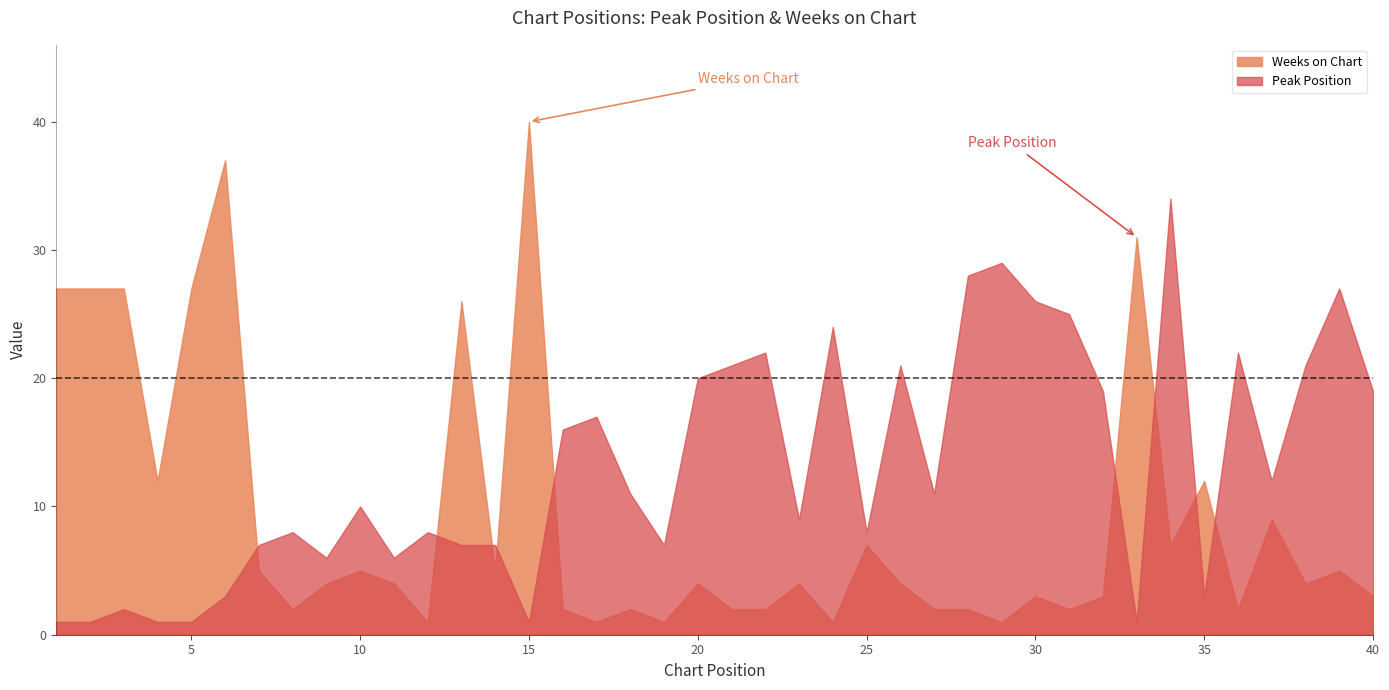

What are all the series names shown in the legend?

Weeks on Chart, Peak Position